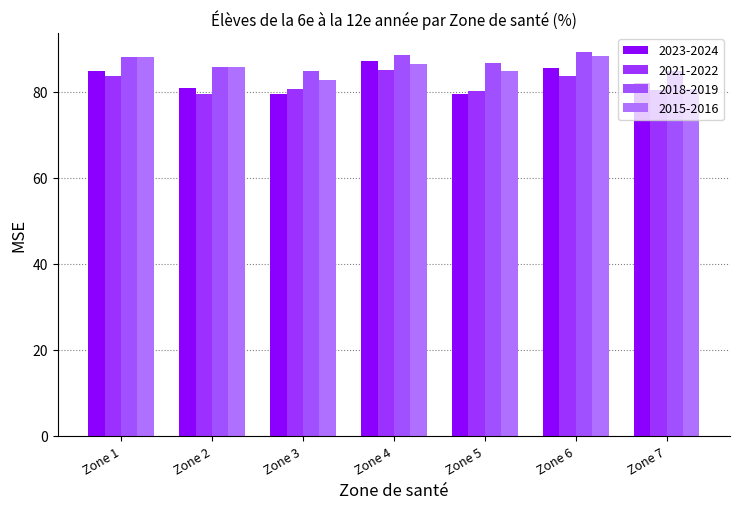

What are all the series names shown in the legend?

2023-2024, 2021-2022, 2018-2019, 2015-2016